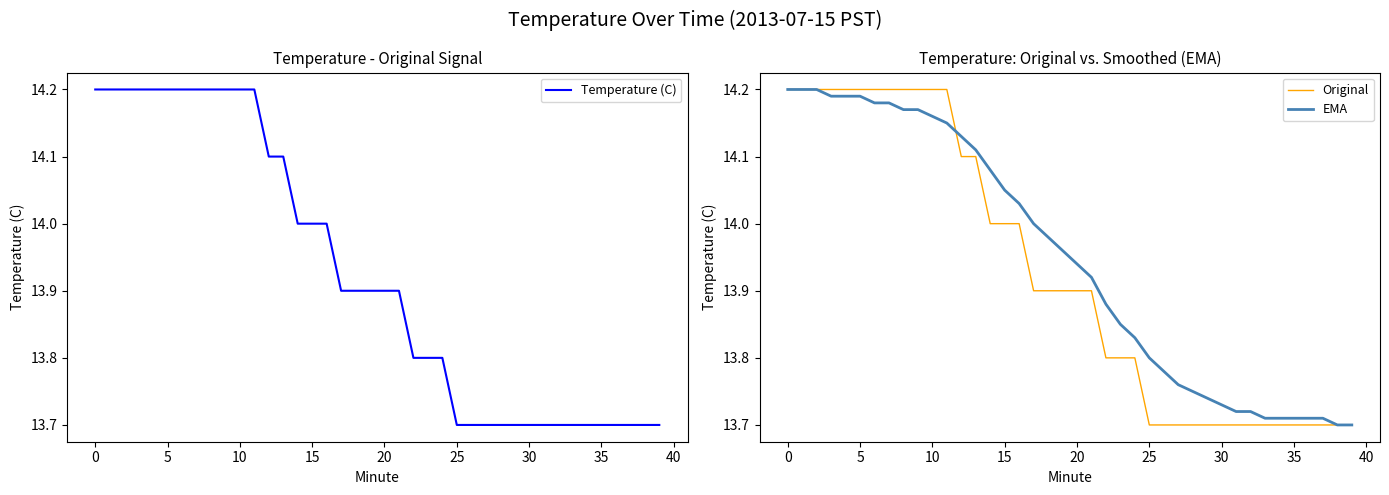

At 5, list the series in order from smallest to largest.

Temperature (C), Original, EMA